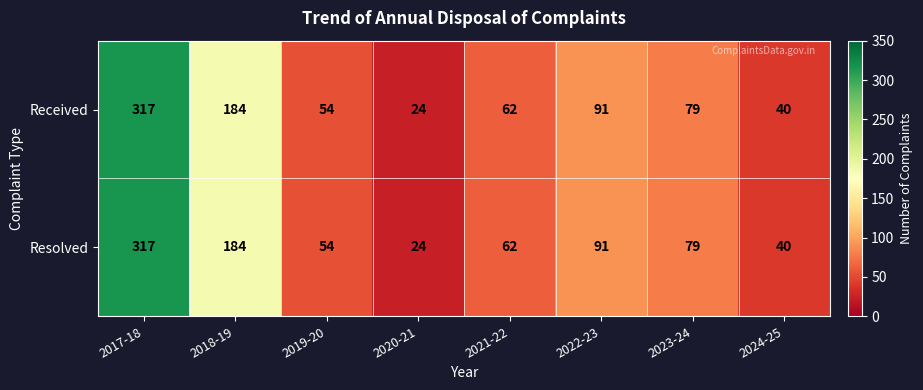

Which category has the lowest value across all series?

2020-21